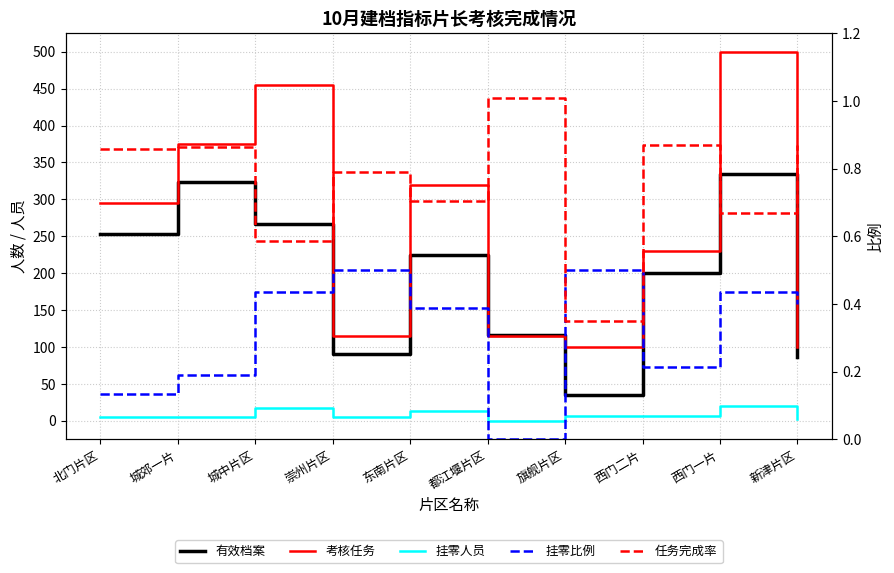

How many data points in 考核任务 are less than 295?

5